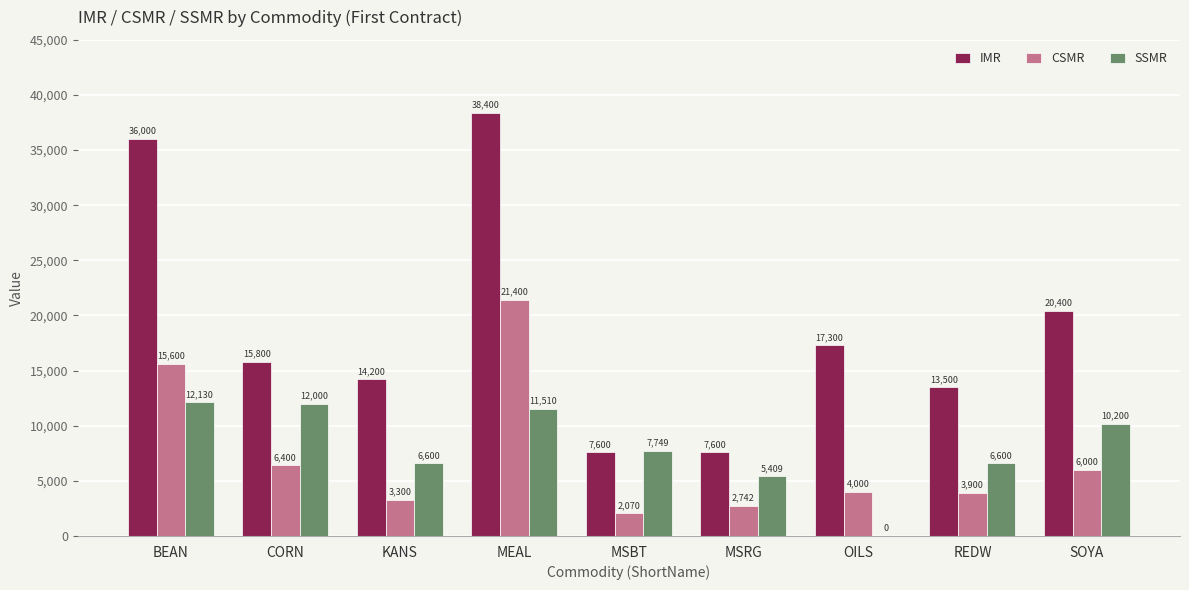

Reading left to right, extract all data points from this chart.

IMR: BEAN=36000	CORN=15800	KANS=14200	MEAL=38400	MSBT=7600	MSRG=7600	OILS=17300	REDW=13500	SOYA=20400
CSMR: BEAN=15600	CORN=6400	KANS=3300	MEAL=21400	MSBT=2070	MSRG=2742	OILS=4000	REDW=3900	SOYA=6000
SSMR: BEAN=12130	CORN=12000	KANS=6600	MEAL=11510	MSBT=7749	MSRG=5409	OILS=0	REDW=6600	SOYA=10200